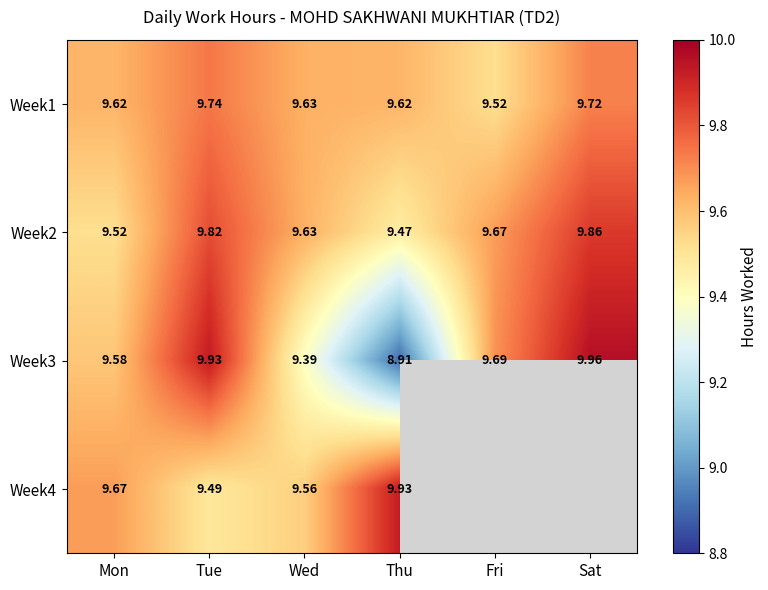

Which category has the lowest value in the Week2 series?

Thu